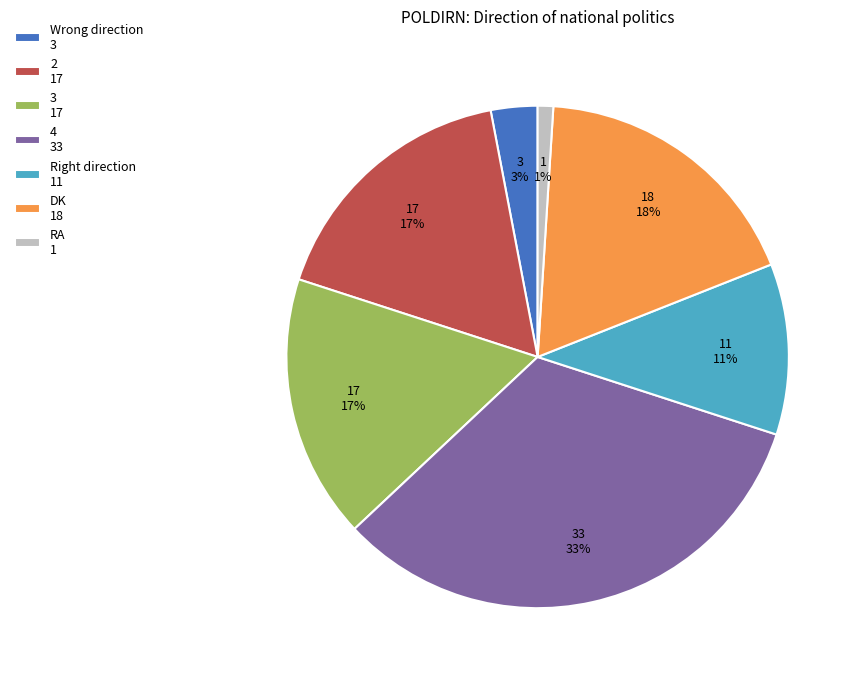

To the nearest percent, what percentage of the pie is Wrong direction?

3%